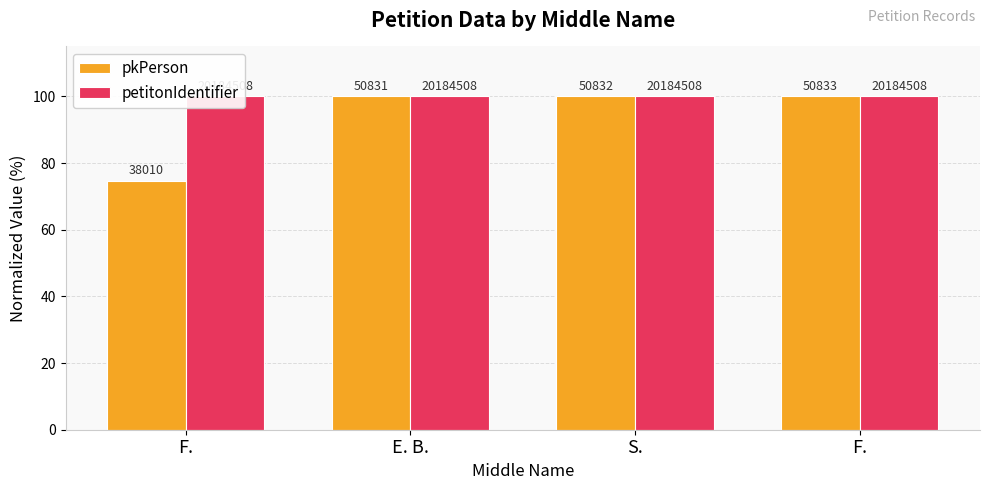

What is the label of the 4th bar from the left?

F.